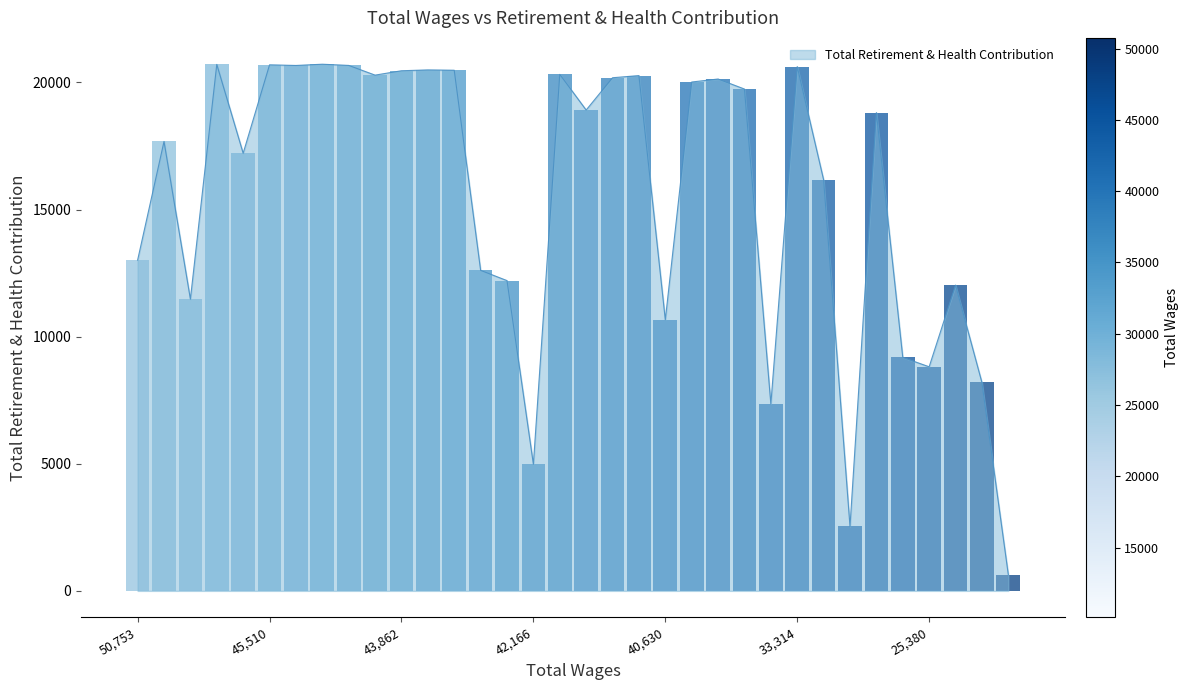

What is the minimum value shown in the chart?

640